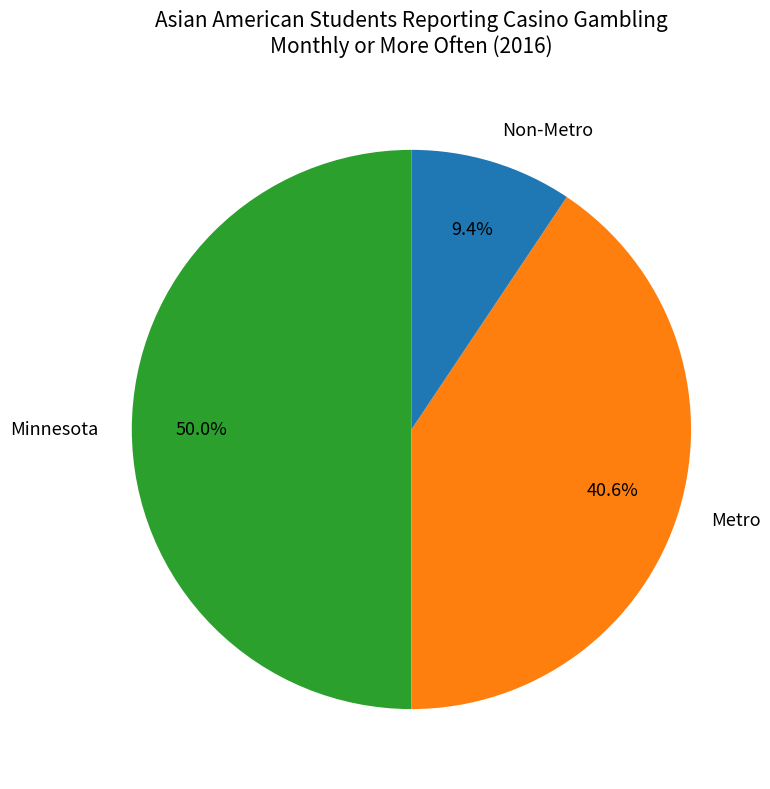

Does Non-Metro account for over 50% of the chart?

No